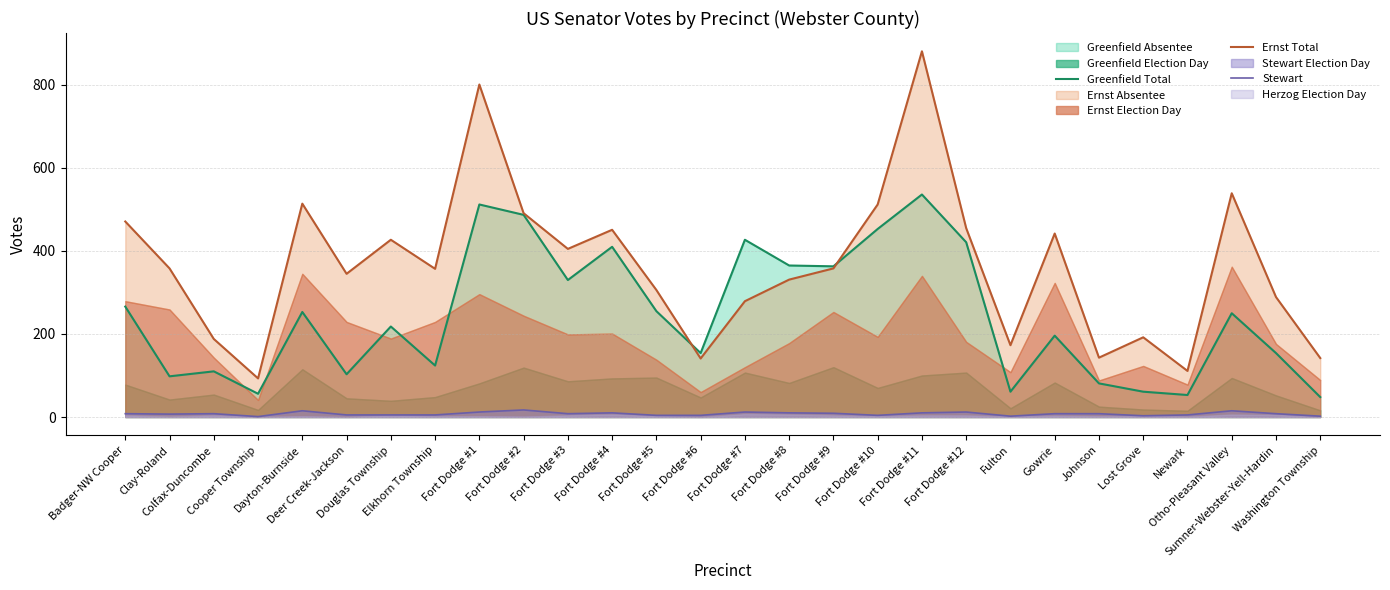

What position from the left is Fulton?

21